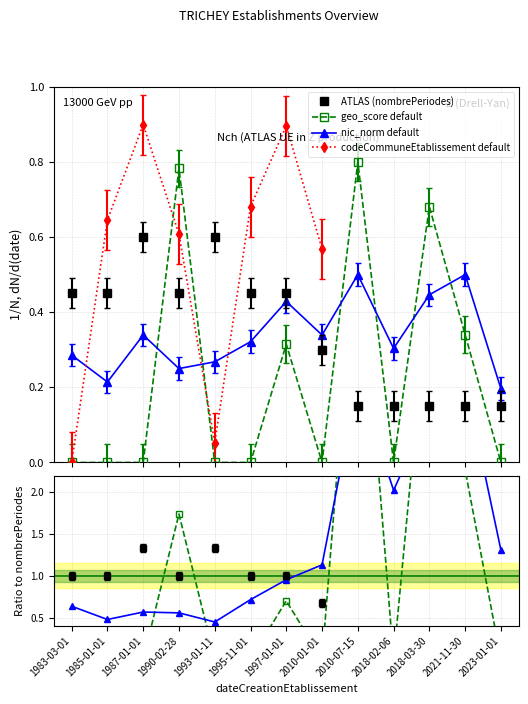

After their last crossing, which series has the higher values: nic_norm default or geo_score default?

nic_norm default